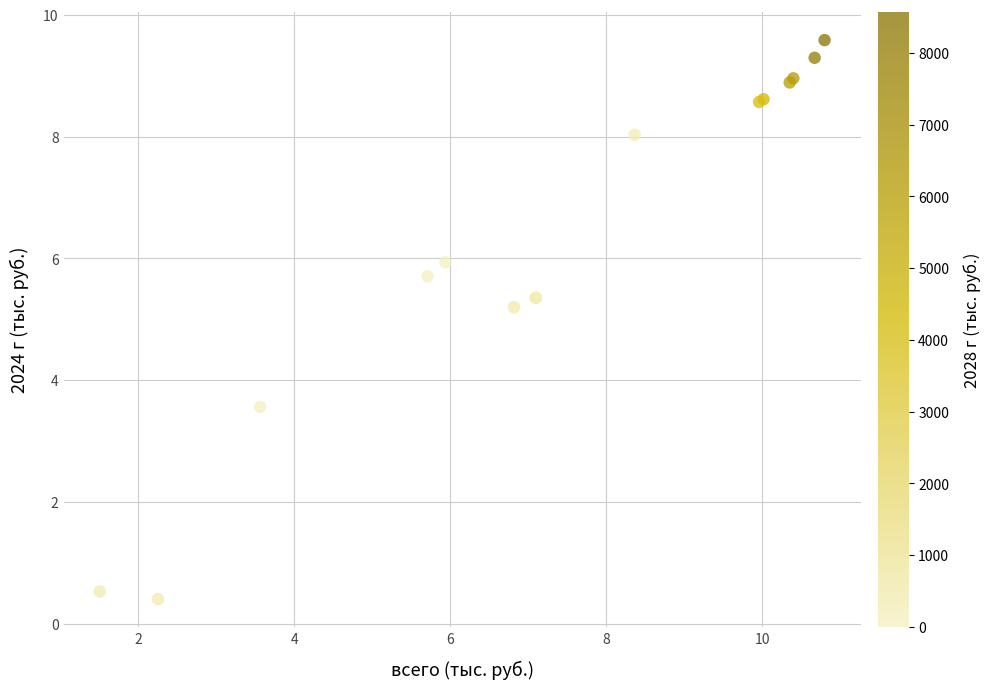

What Y value in the scatter plot is closest to 4?

3.6